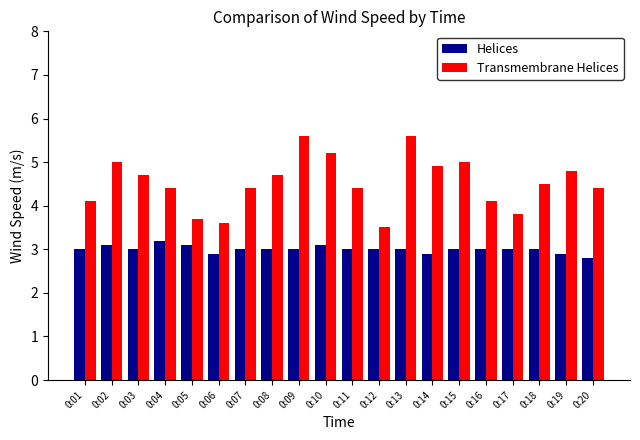

Does the chart contain stacked bars?

No